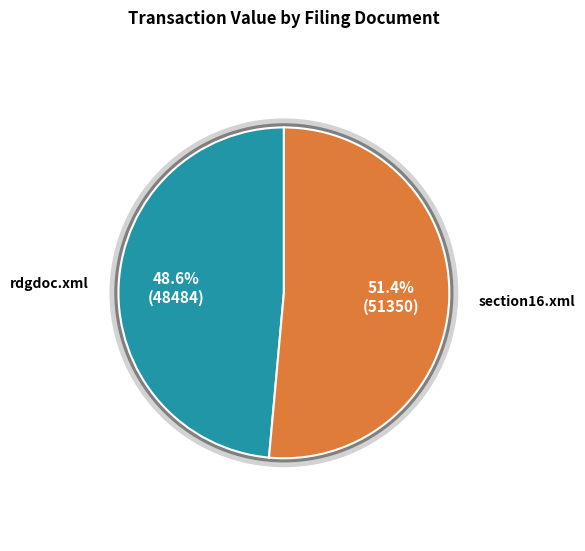

What is the ratio of the value at section16.xml to the value at rdgdoc.xml?

1.1